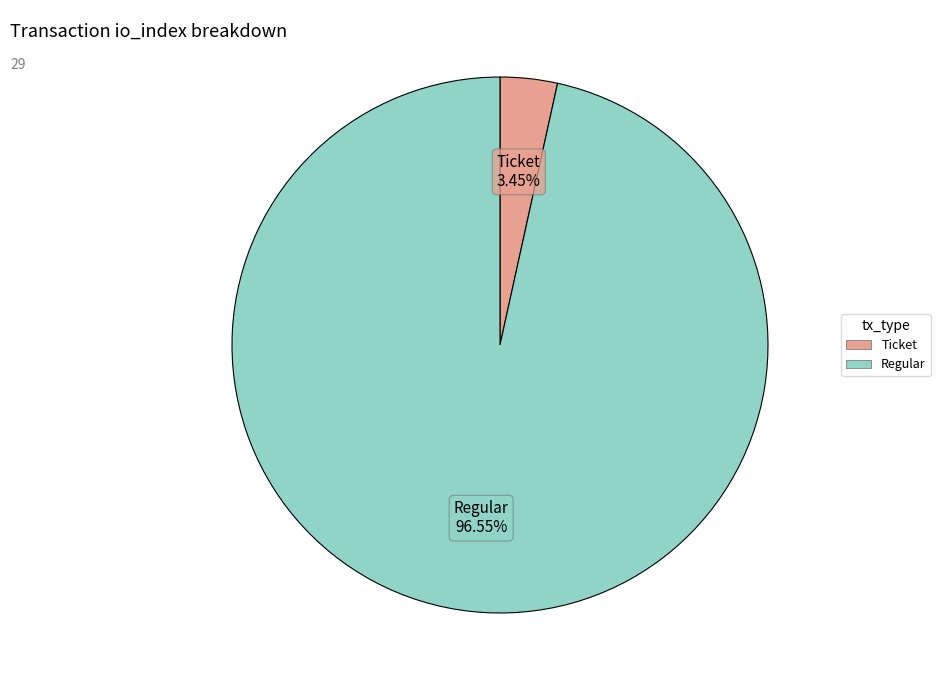

Is there any slice that represents more than half of the pie?

Yes